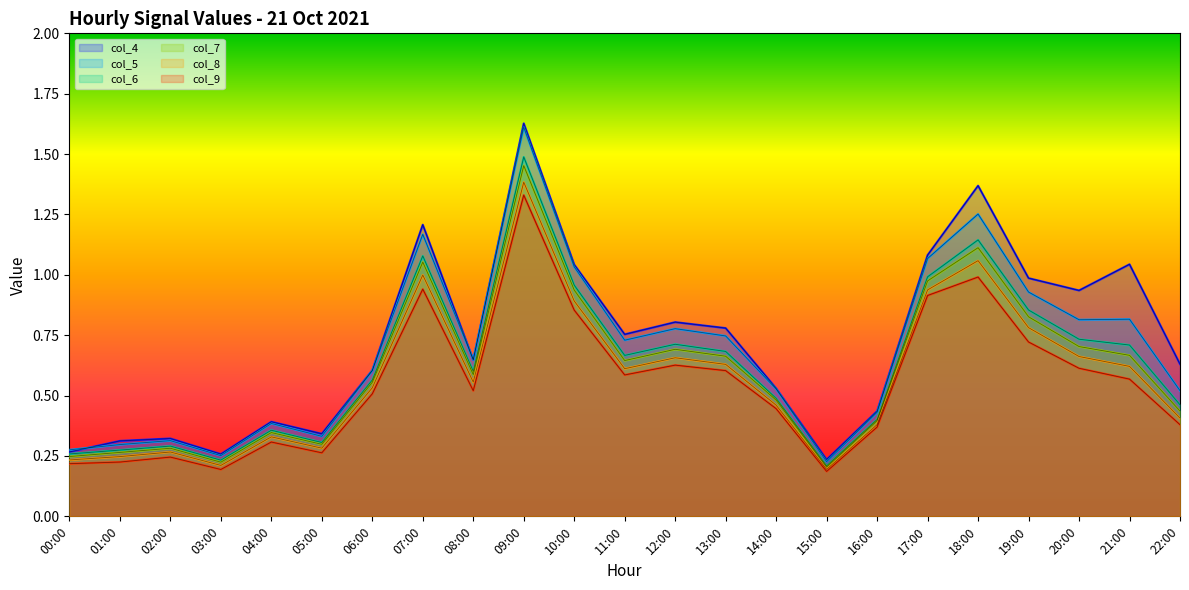

What is the difference between the second highest and minimum values in the col_7 series?

0.9